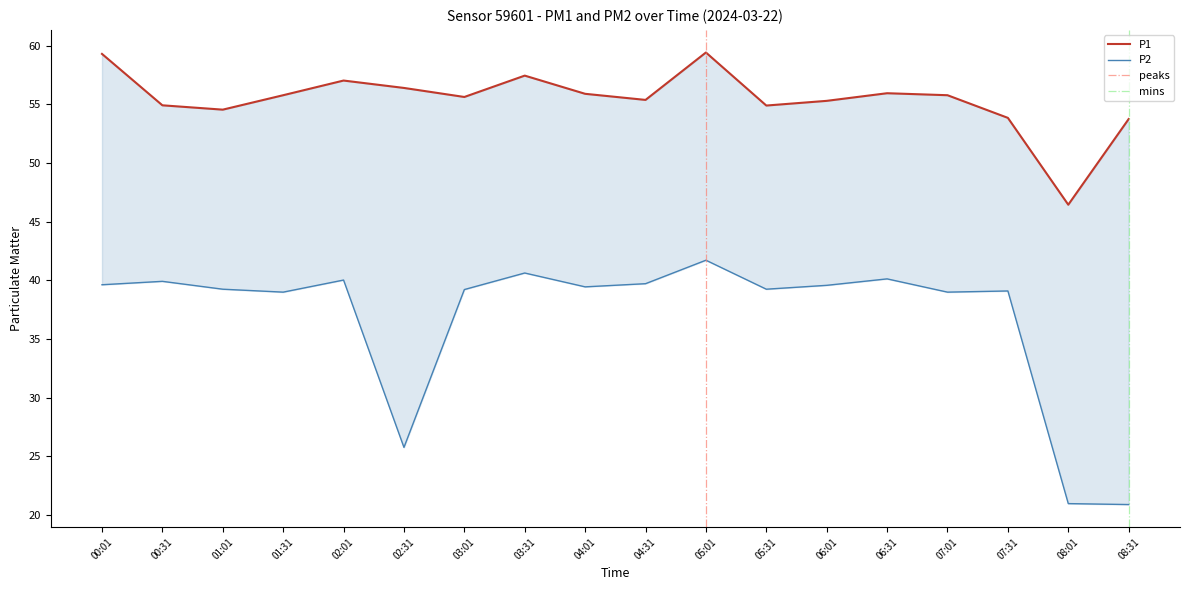

Where is the first local maximum for P1?

02:01